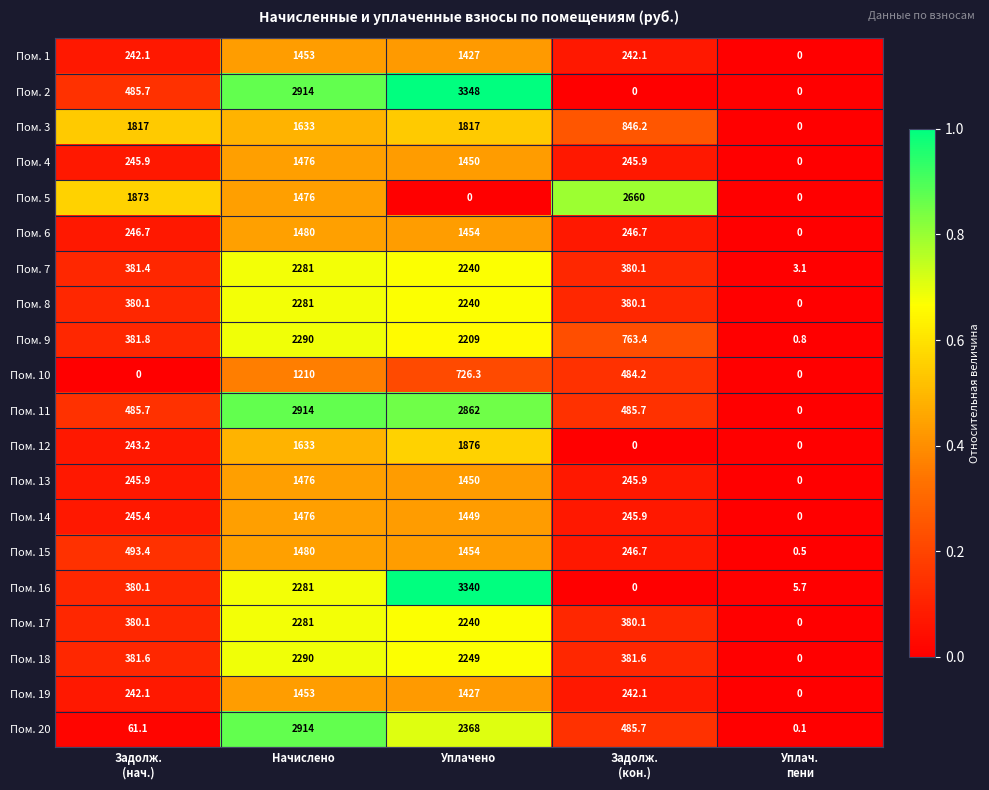

At which category is the sum across all series the highest?

Начислено